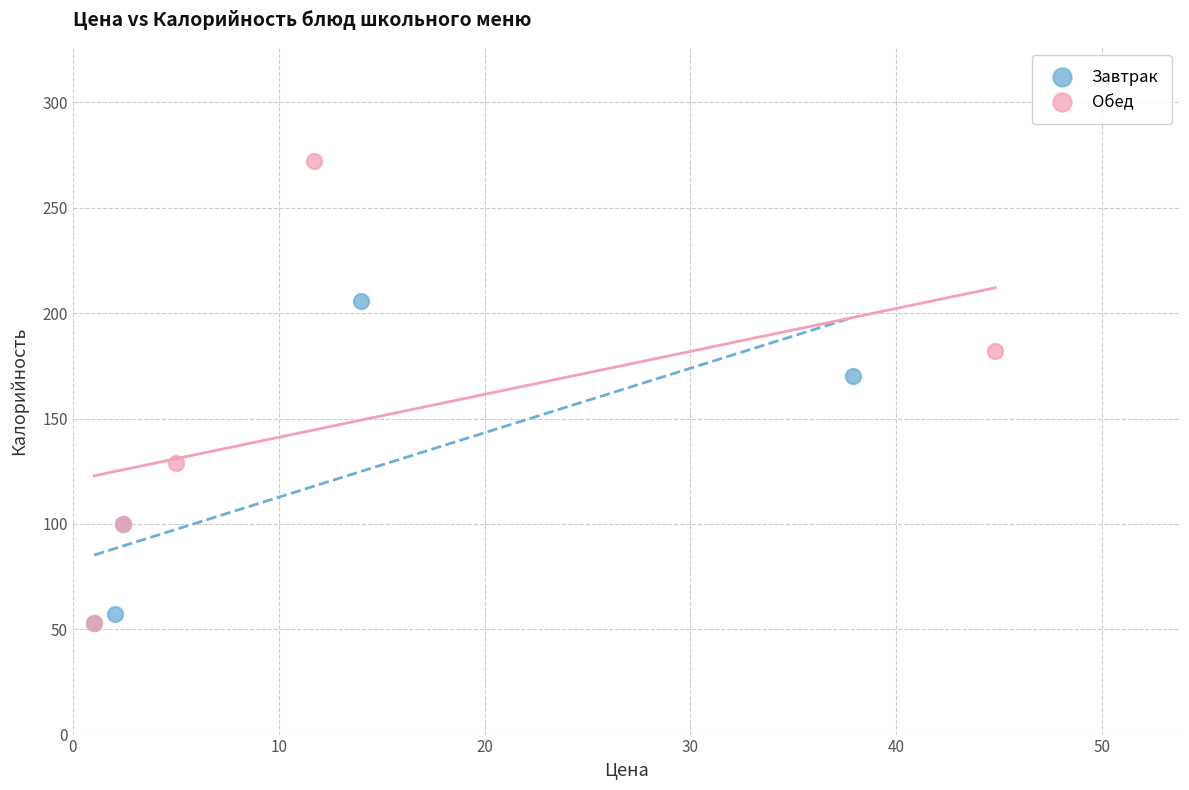

Which series contains the highest Y value?

Обед